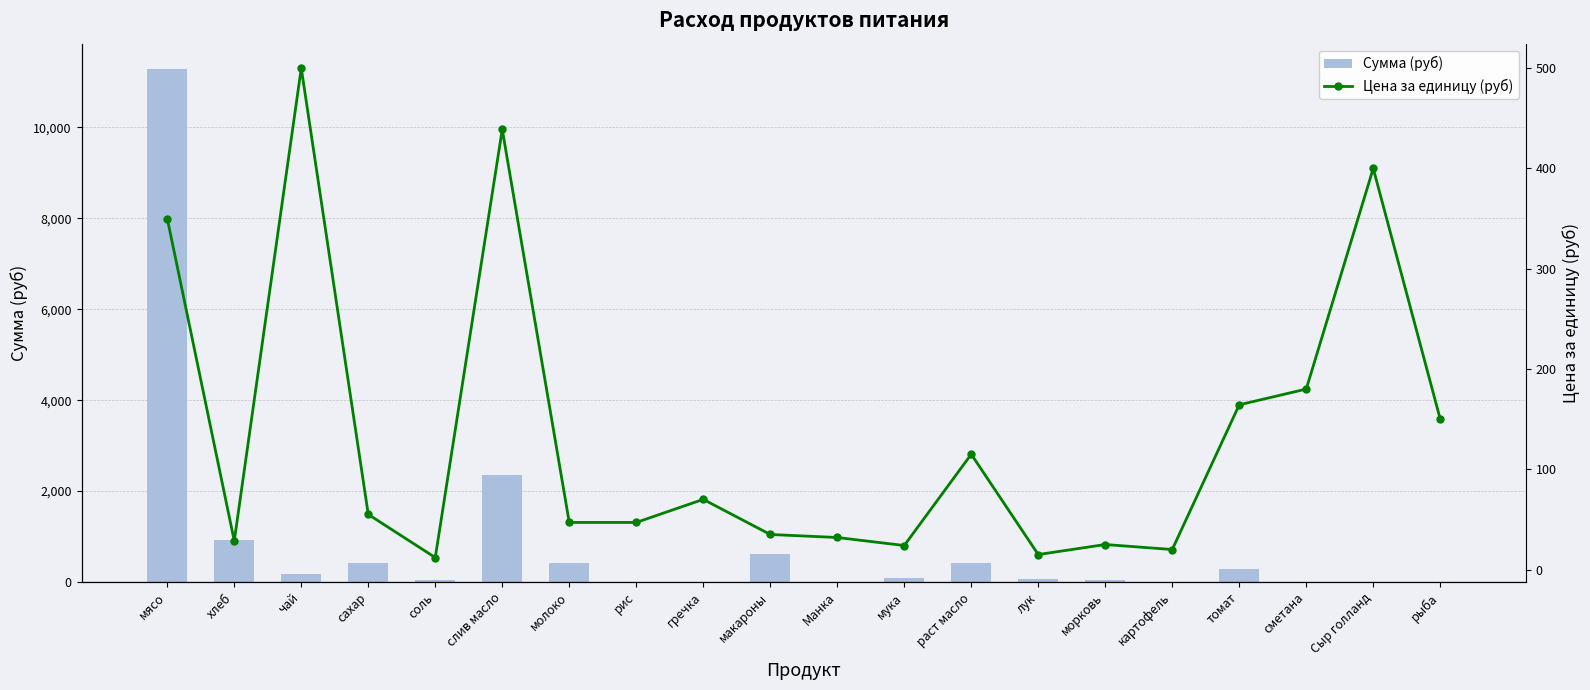

What is the difference between the Сумма (руб) values at хлеб and мясо?

10356.5